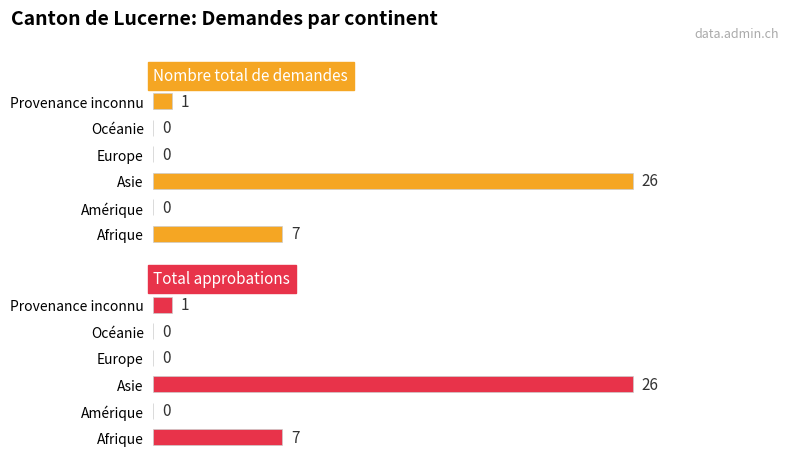

What is the maximum value shown in the chart?

26